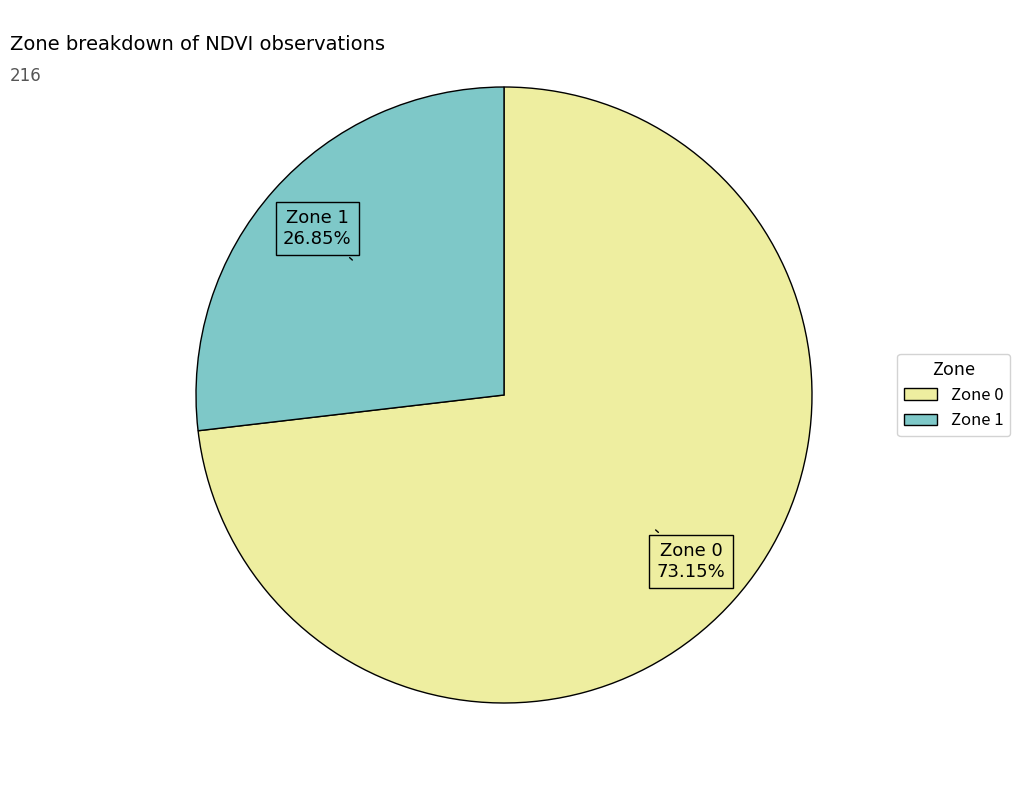

Which category has the smallest portion of the pie?

Zone 1